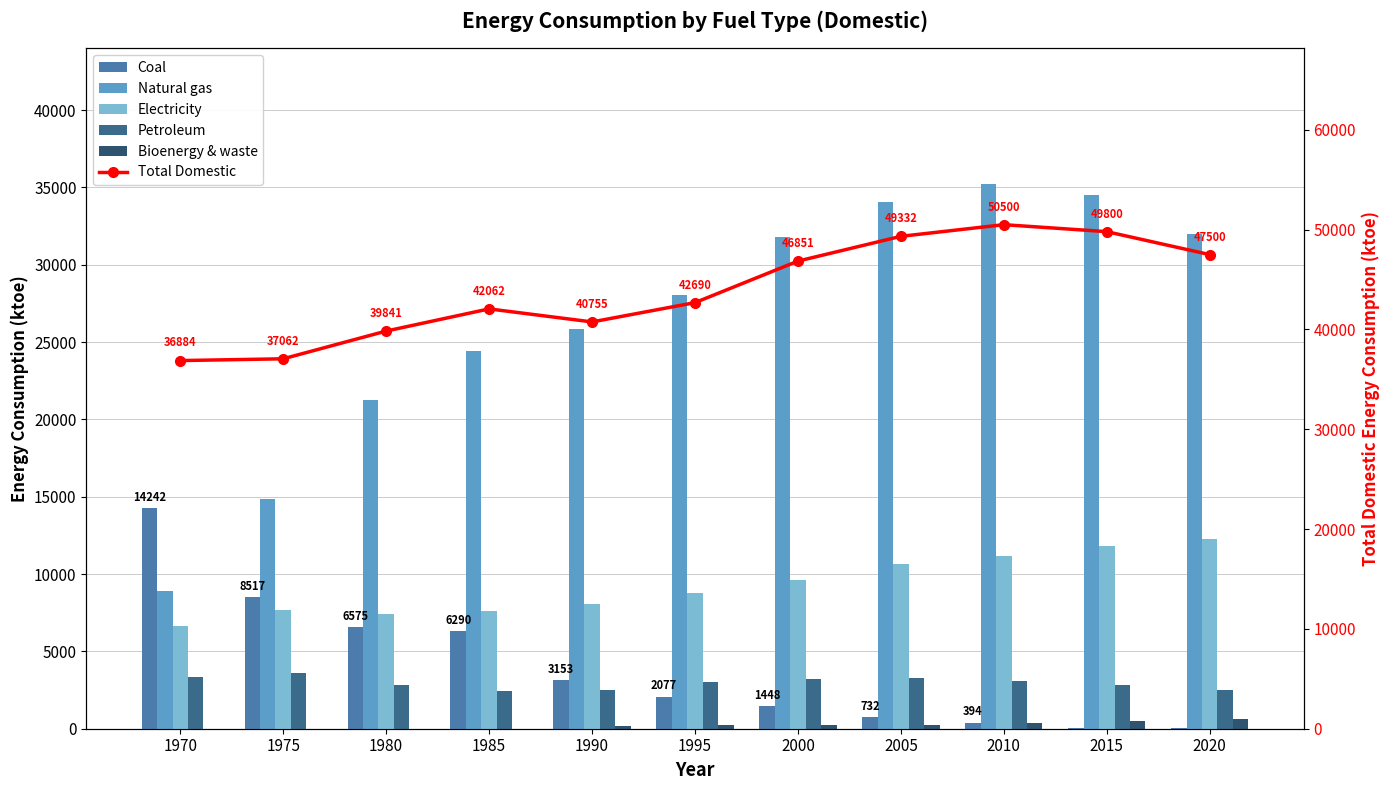

Where does the Natural gas series first go above 28037?

2000